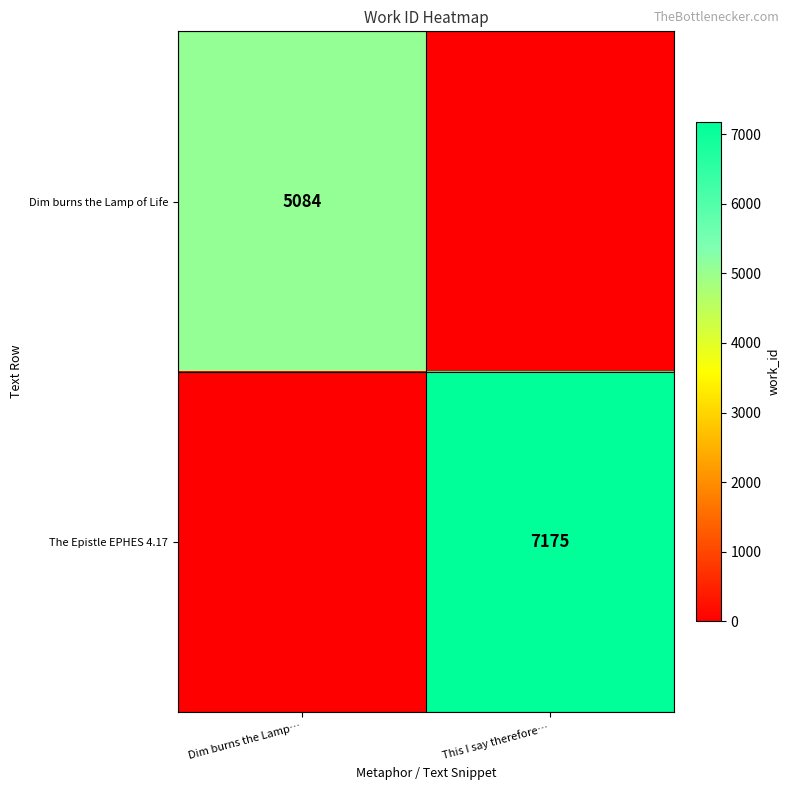

Rank the series at Dim burns the Lamp… from lowest to highest value.

The Epistle EPHES 4.17, Dim burns the Lamp of Life